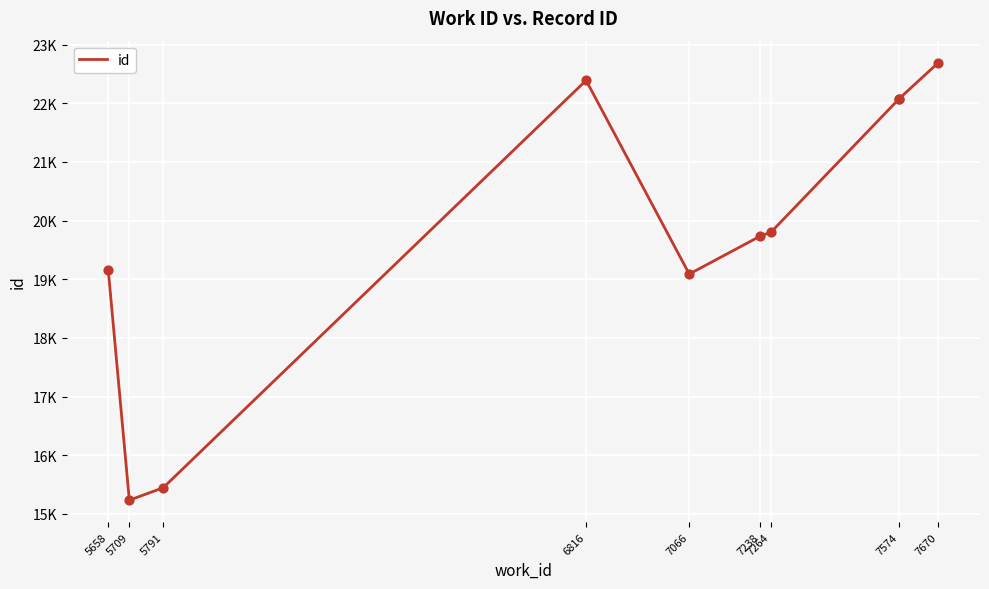

Which has a higher value, 5658 or 7574?

7574